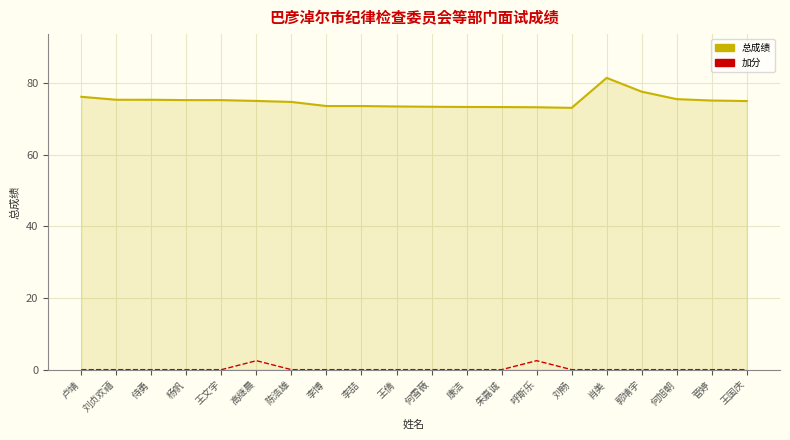

At 菅婷, list the series in order from smallest to largest.

加分, 总成绩